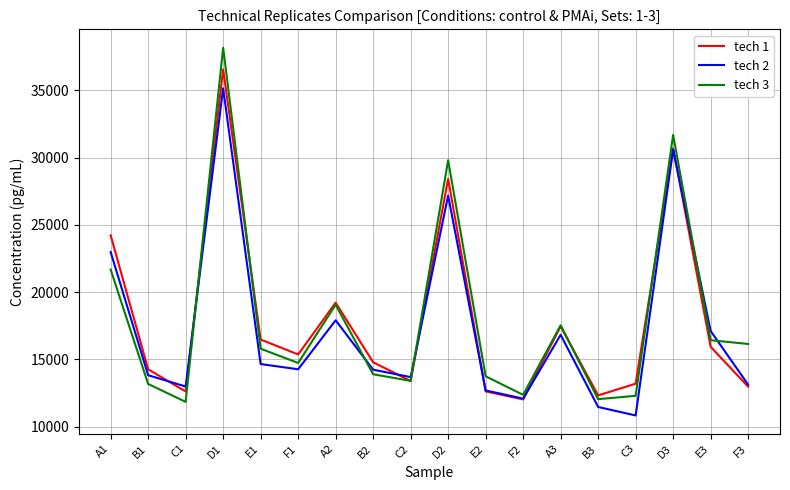

What is the greatest value displayed?

38160